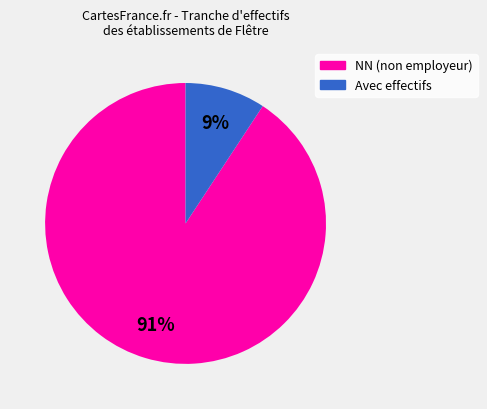

Between Avec effectifs and NN (non employeur), which is larger?

NN (non employeur)